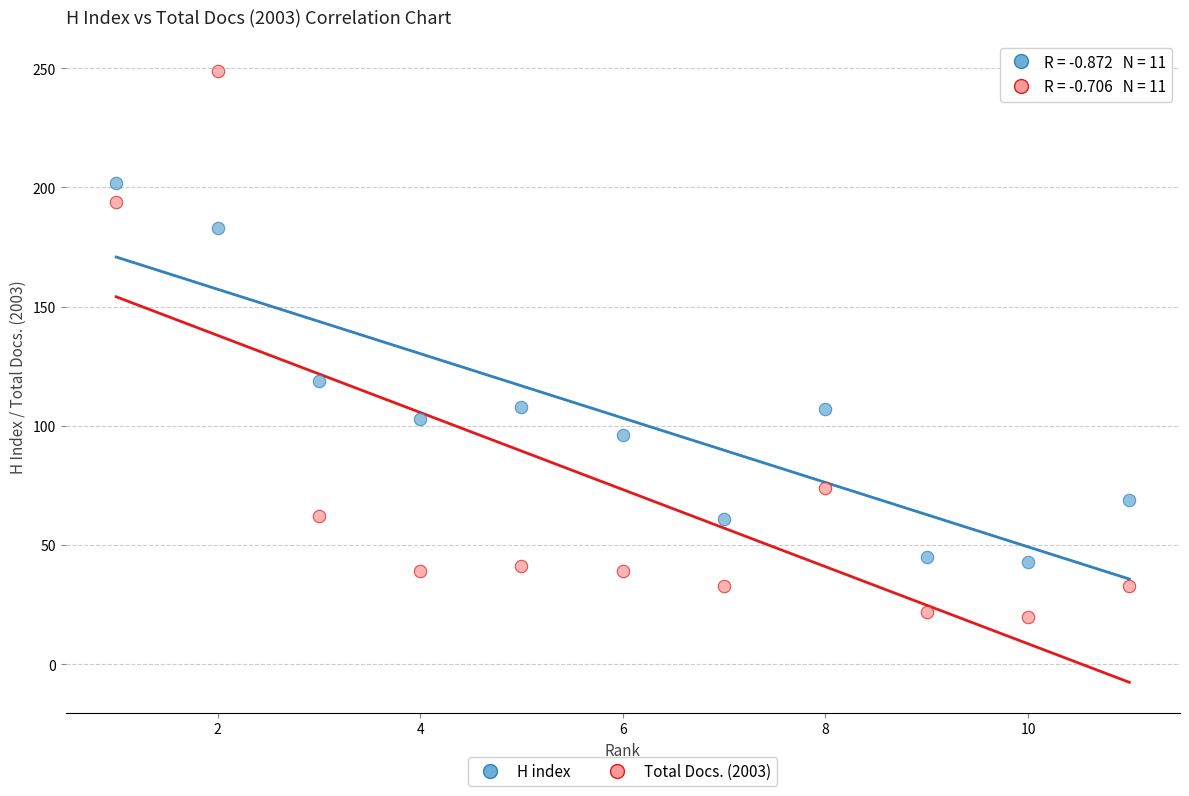

In the H index series, what Y value is closest to 122?

119